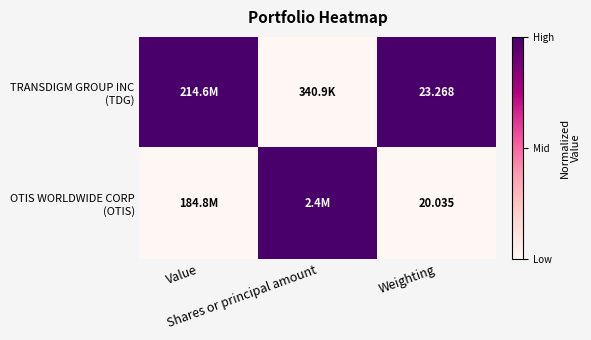

Is the value of TRANSDIGM GROUP INC (TDG) at Weighting greater than the value of OTIS WORLDWIDE CORP (OTIS) at Weighting?

Yes